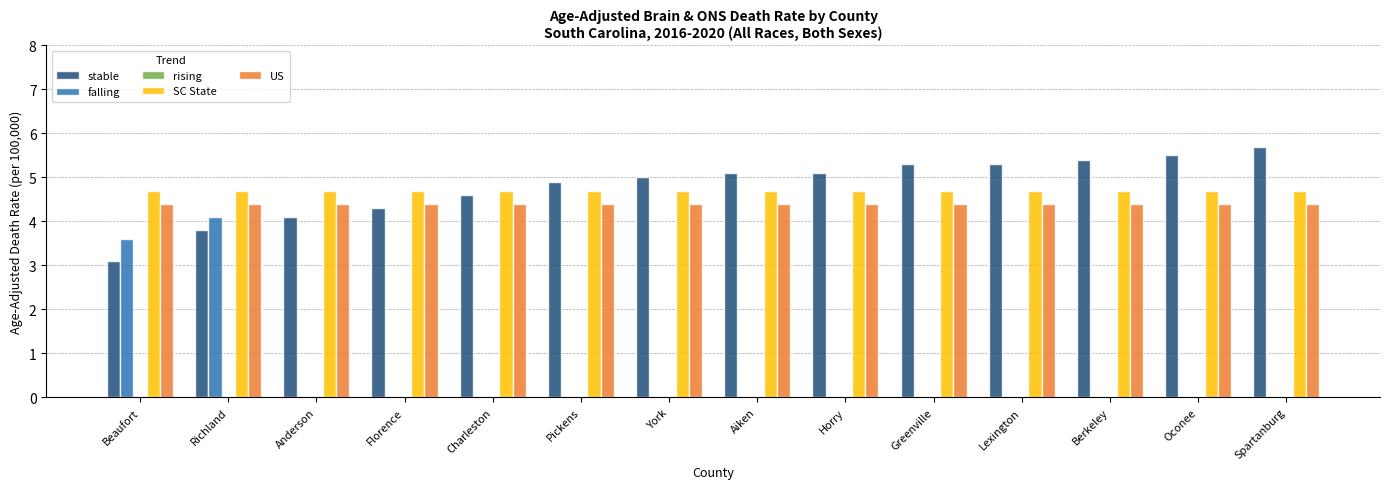

True or false: SC State has a value of 8.3 at Oconee.

False